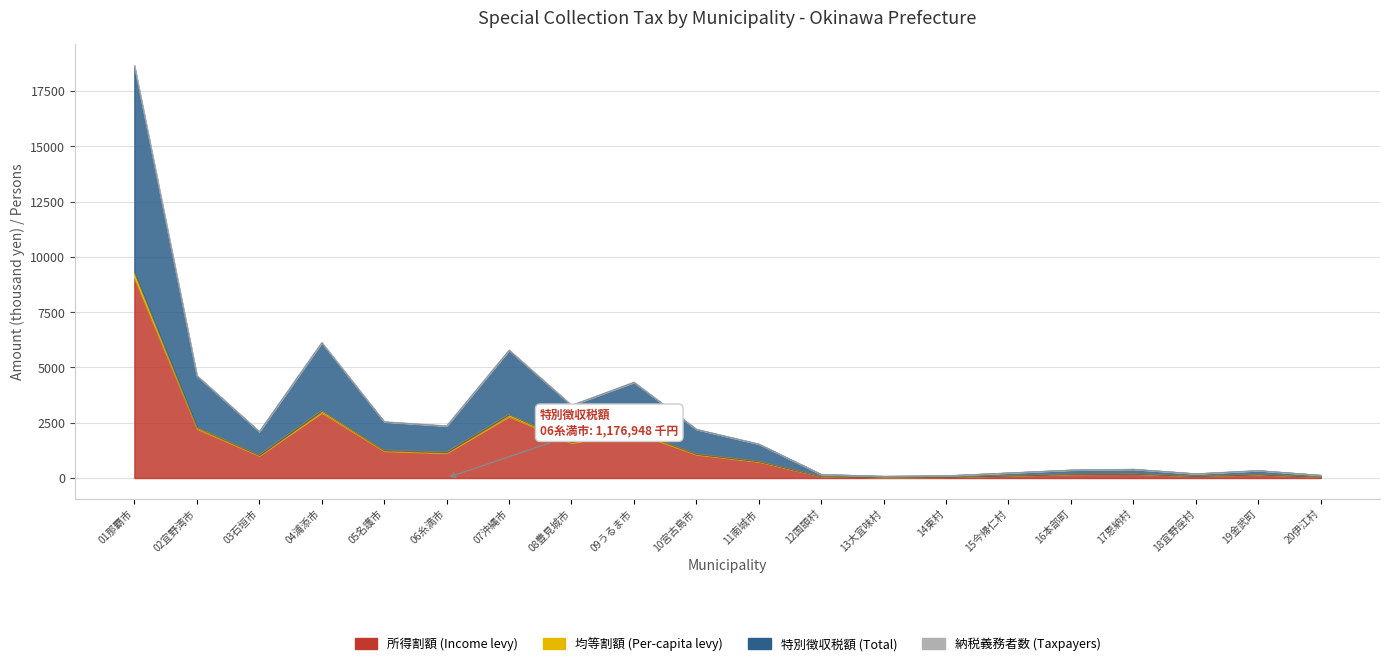

What position from the right is 11南城市?

10